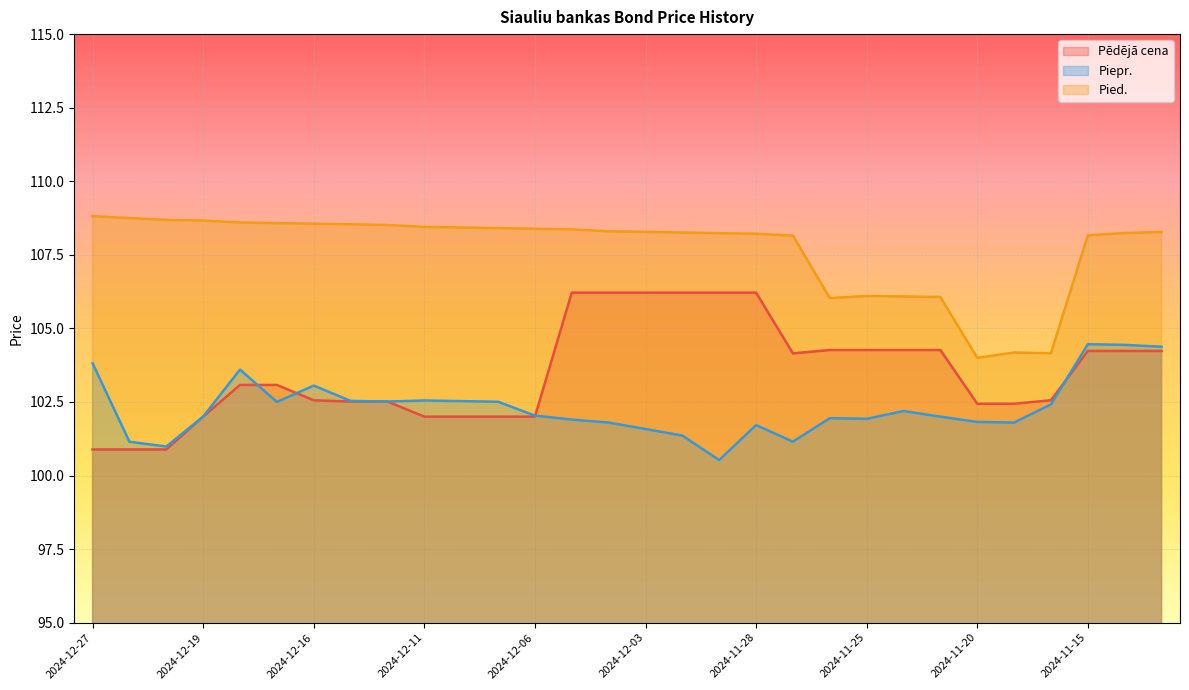

Count the number of data series in this chart.

3